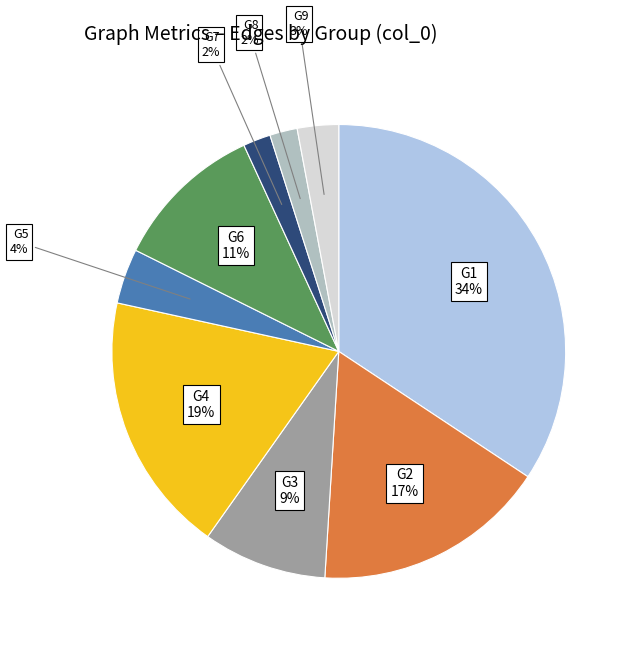

Is there any slice that represents more than half of the pie?

No